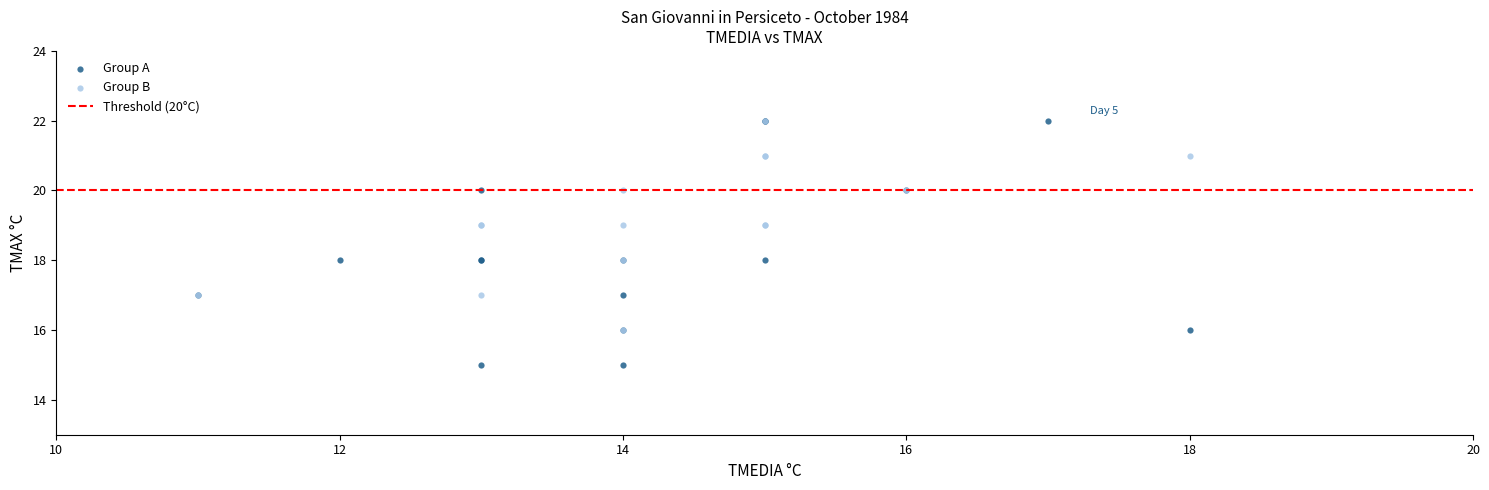

Which series has the widest spread of Y values?

Group A